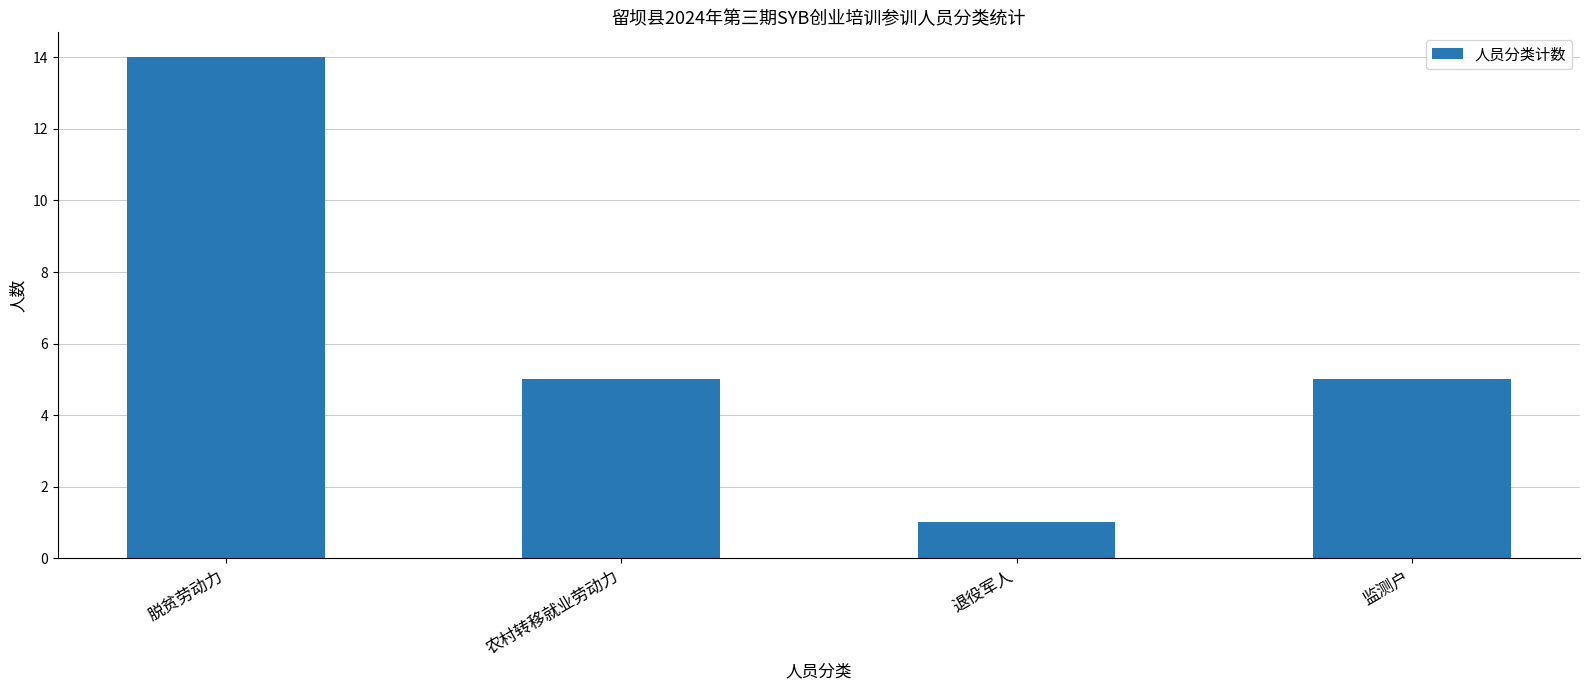

What is the difference between the values at 退役军人 and 监测户?

4